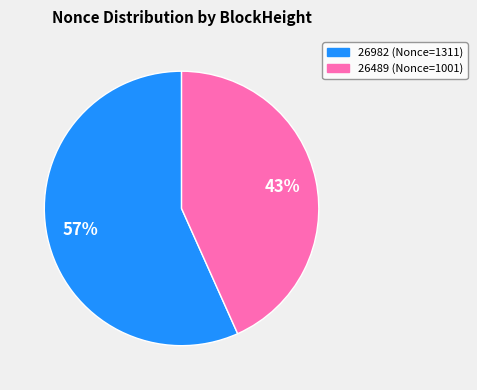

Does any single category account for the majority?

Yes